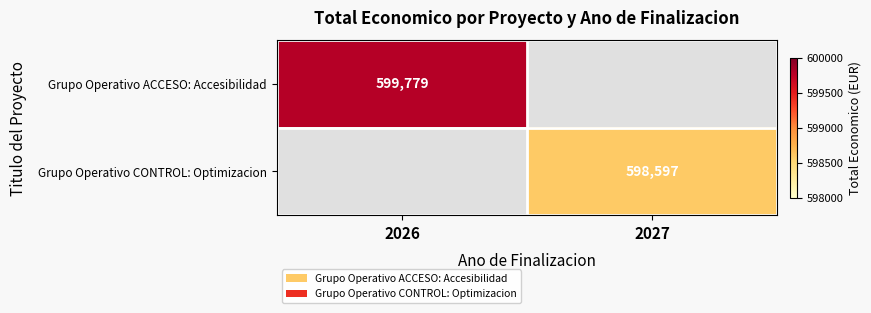

At how many categories does at least one series exceed 507472?

2